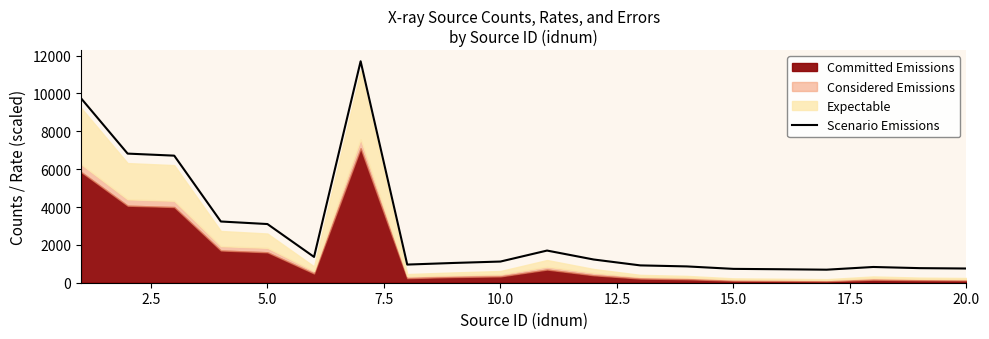

What is the maximum value for Scenario Emissions?

11699.1